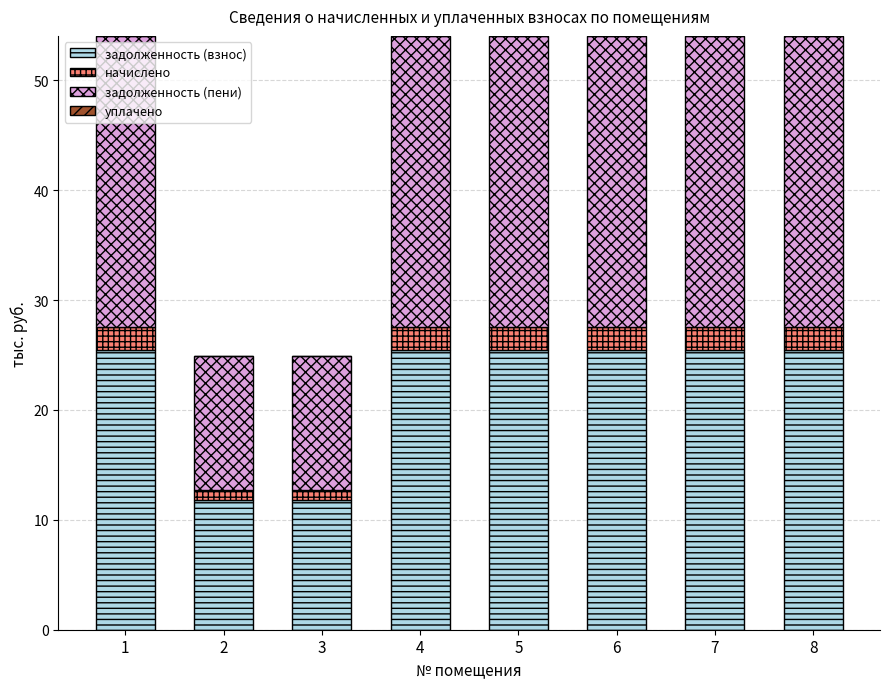

What is the difference between the maximum and minimum values in the задолженность (взнос) series?

13.7